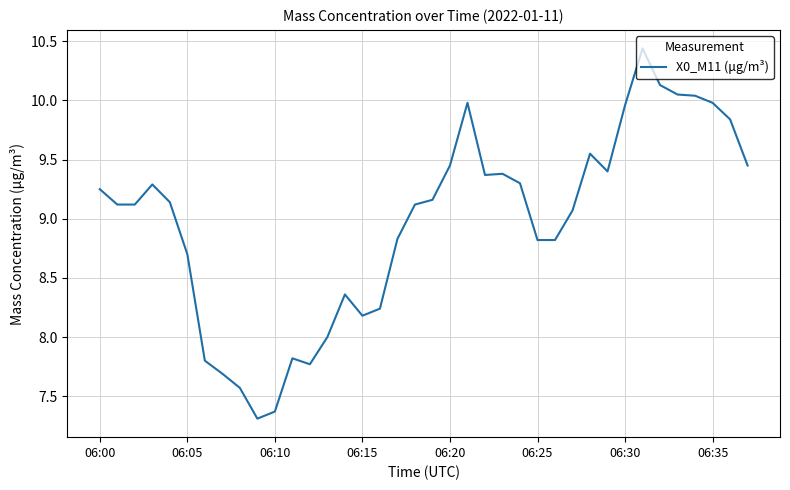

What is the difference between the maximum and minimum values?

3.1